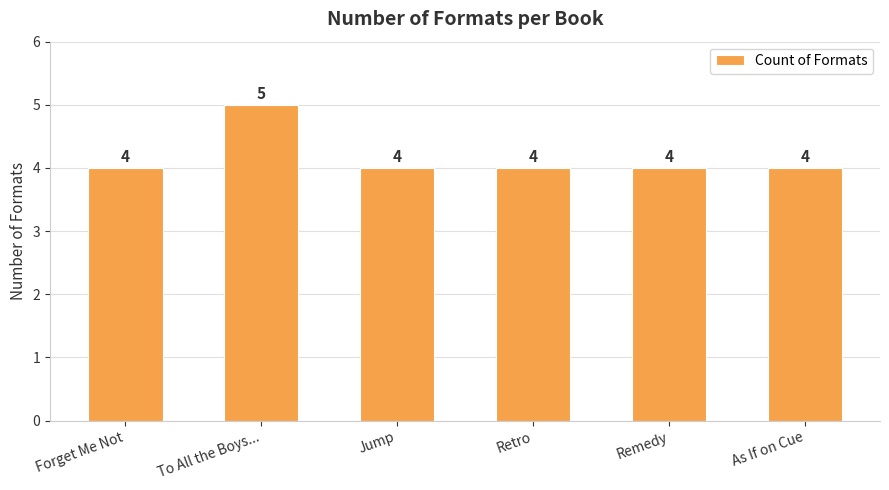

How many values are between 4 and 5?

6